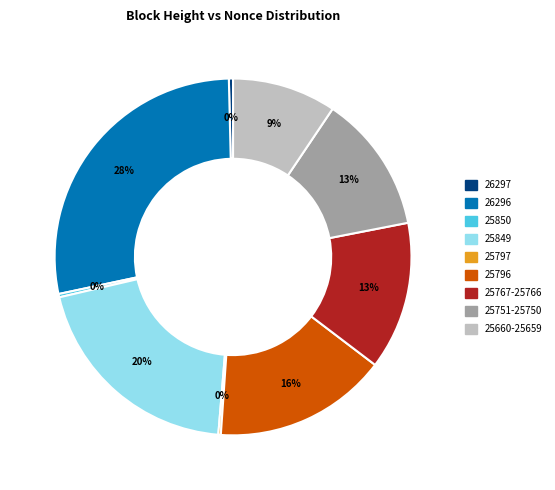

Is there any slice that represents more than half of the pie?

No